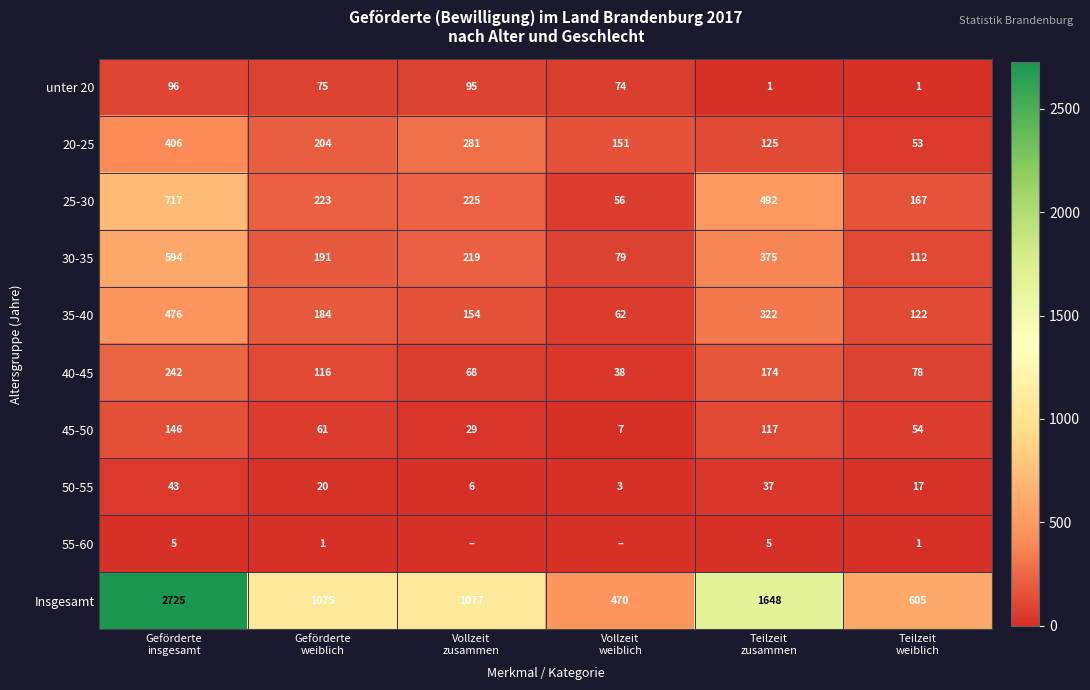

At which category is the sum across all series the highest?

Geförderte
insgesamt